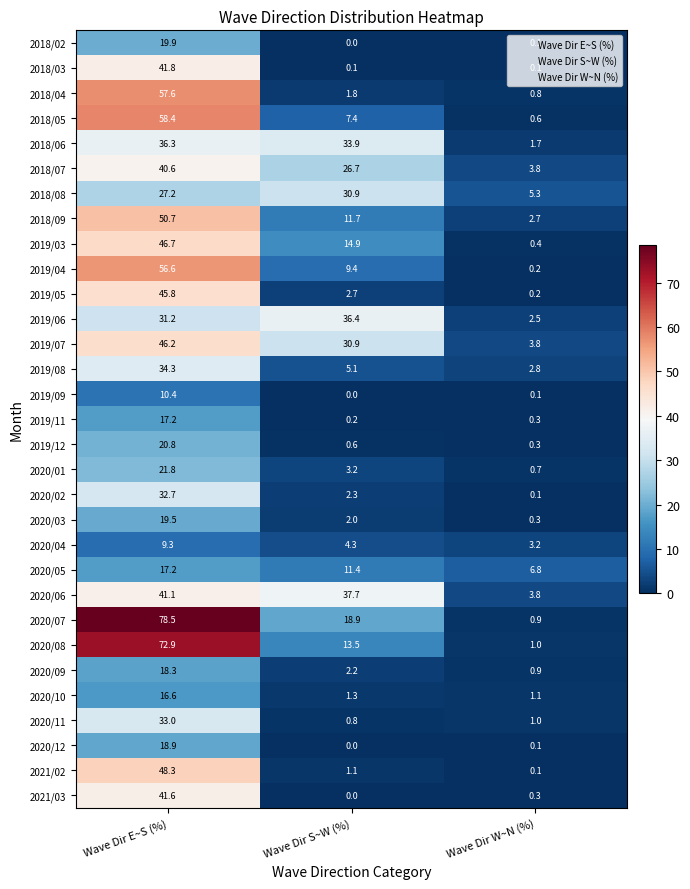

Is it true that 2019/05 equals 62.9 at Wave Dir E~S (%)?

False